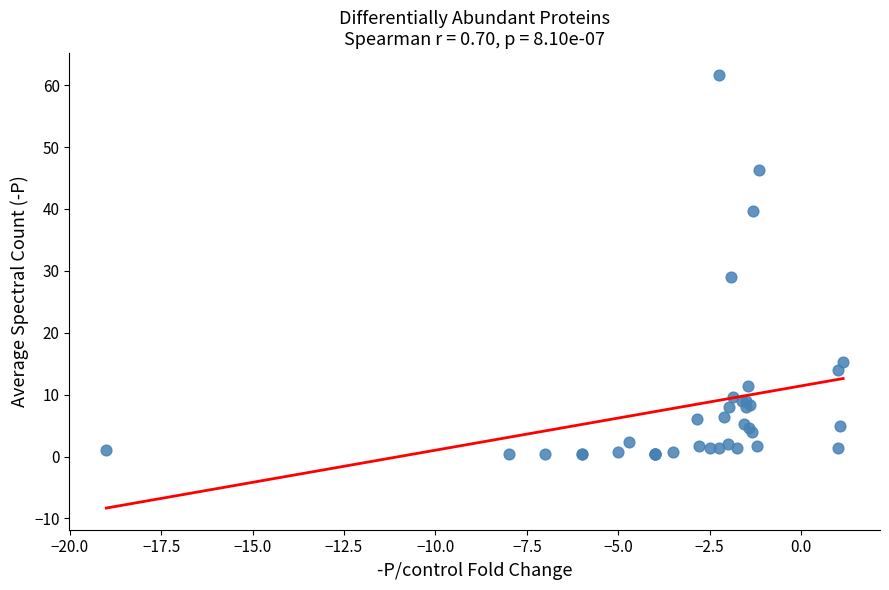

What Y value in the scatter plot is closest to 31?

29.0